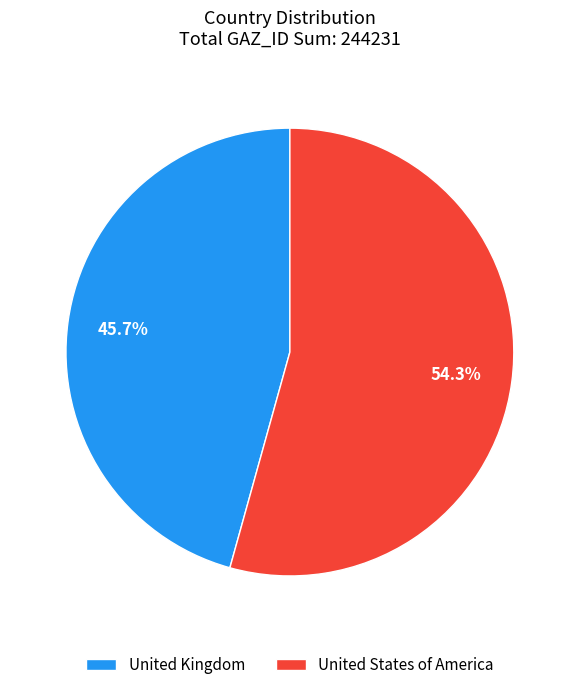

What percentage is NOT represented by United States of America?

45.7%